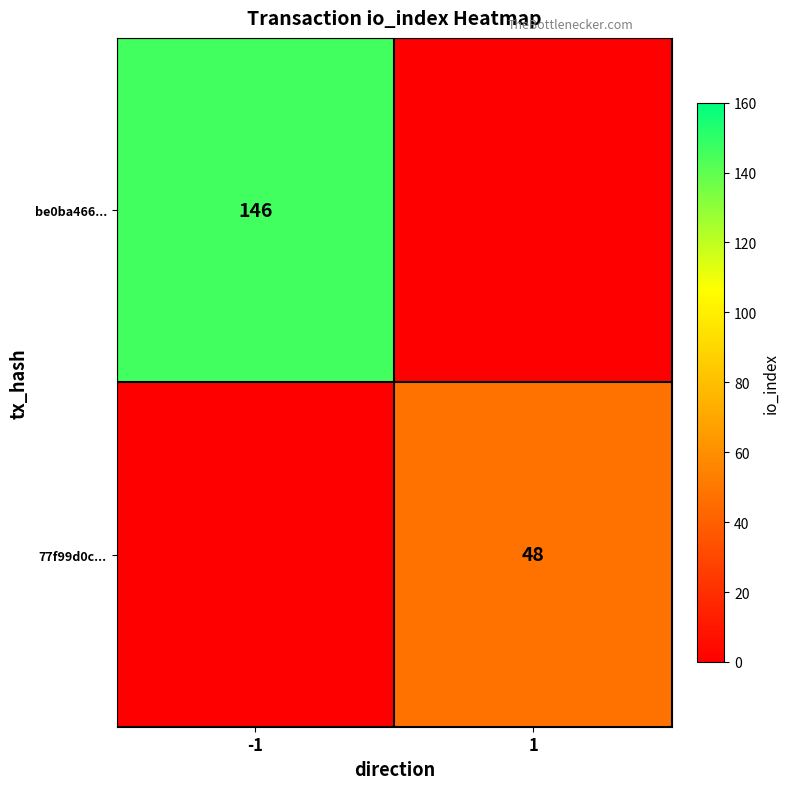

Is it true that 77f99d0c... equals 17 at 1?

False